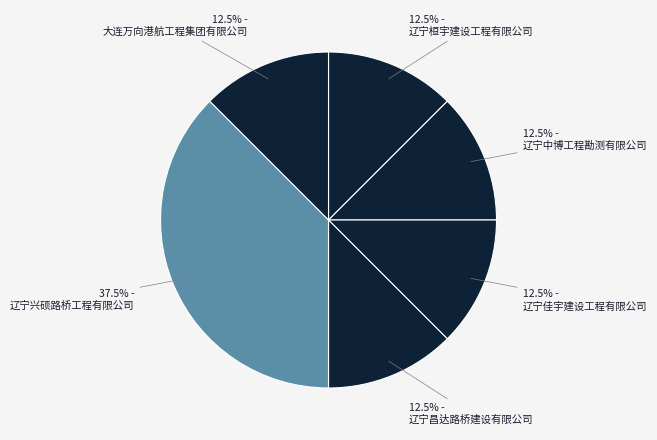

How many segments does this pie chart have?

6